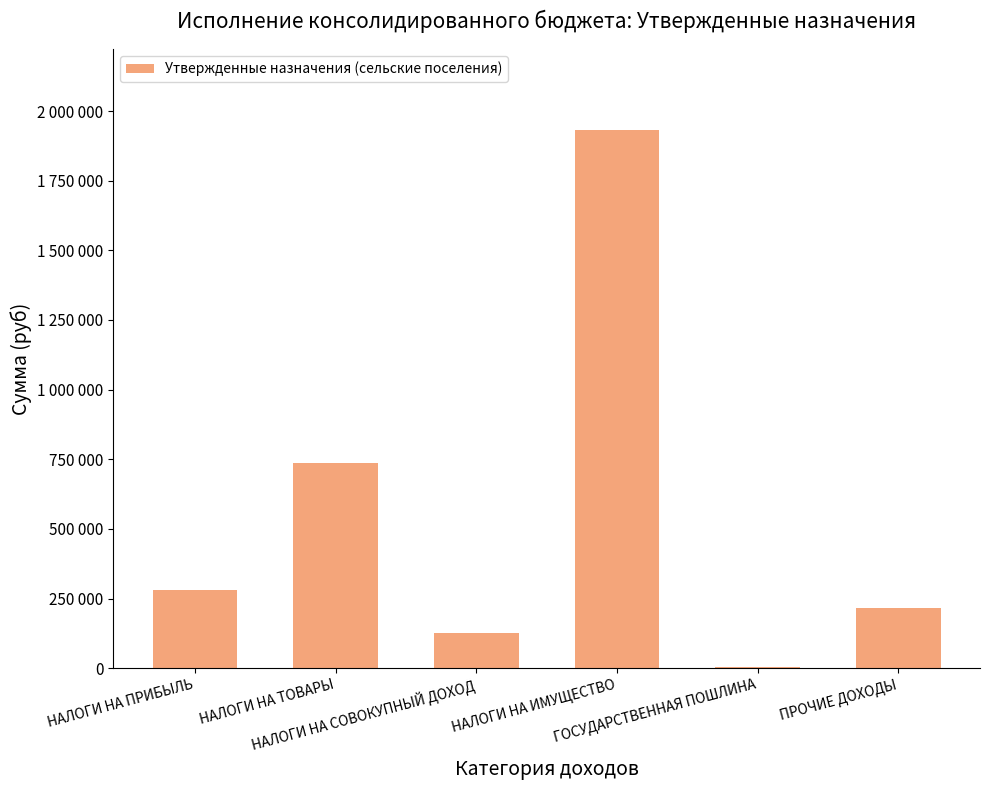

List the labels in order of value, largest first.

НАЛОГИ НА ИМУЩЕСТВО, НАЛОГИ НА ТОВАРЫ, НАЛОГИ НА ПРИБЫЛЬ, ПРОЧИЕ ДОХОДЫ, НАЛОГИ НА СОВОКУПНЫЙ ДОХОД, ГОСУДАРСТВЕННАЯ ПОШЛИНА